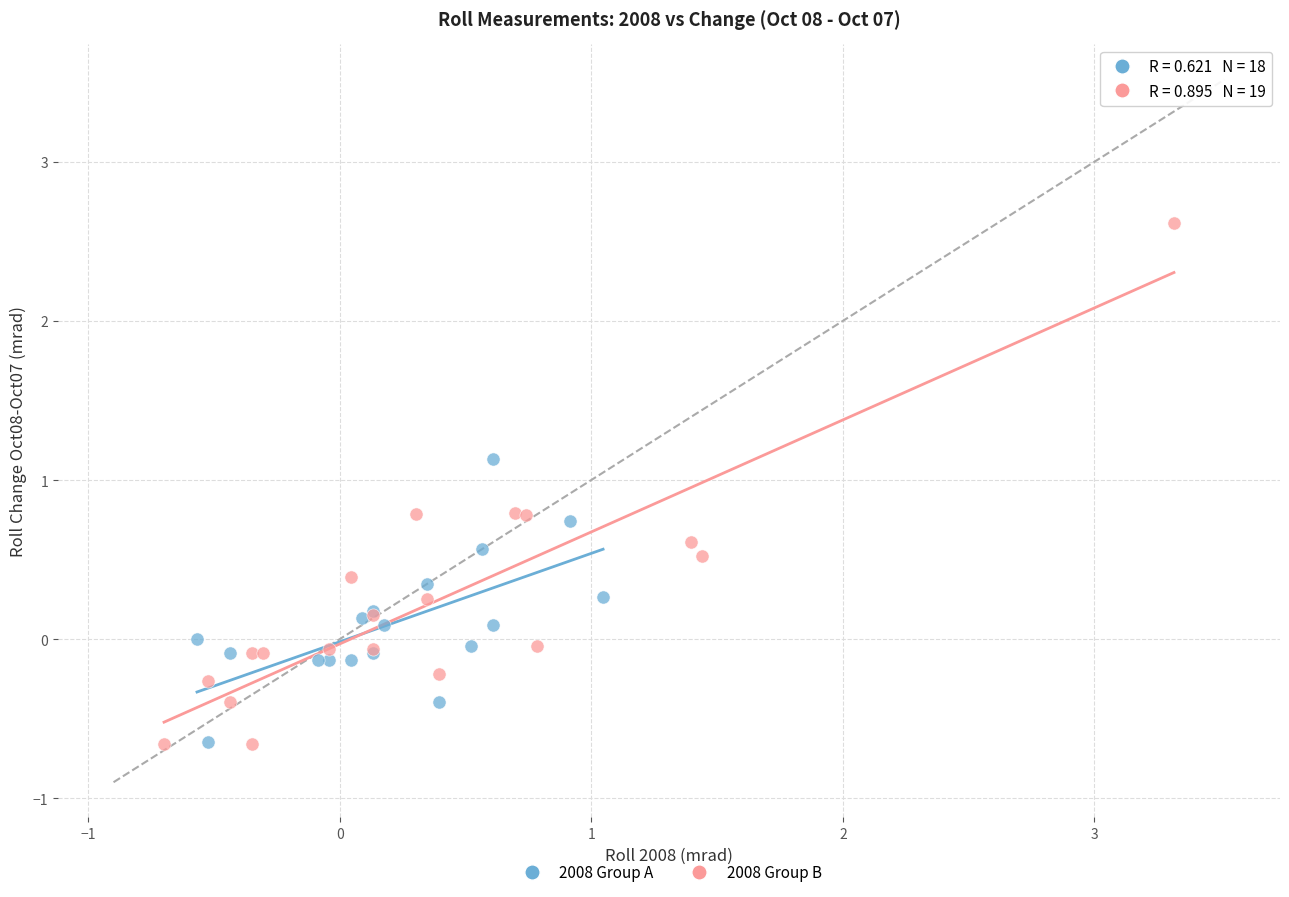

Which series reaches the maximum Y coordinate?

2008 Group B